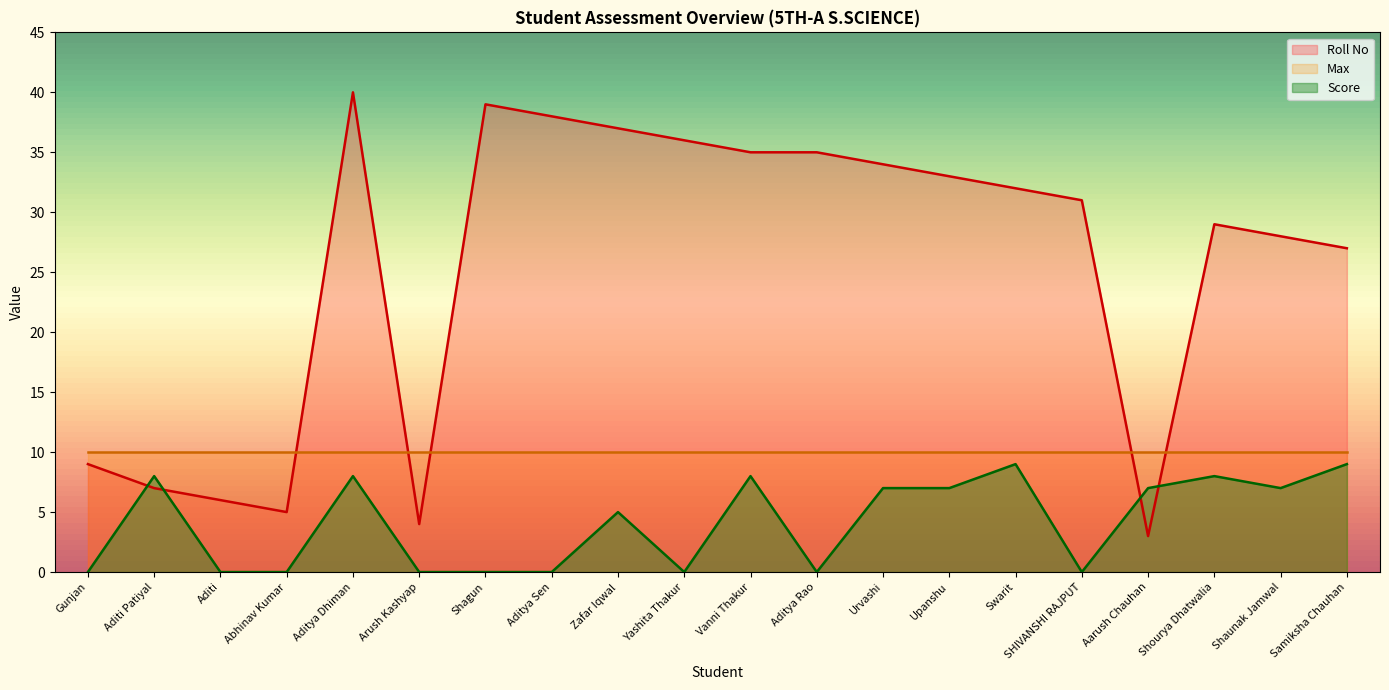

What is the difference between the maximum and minimum values in the Roll No series?

37